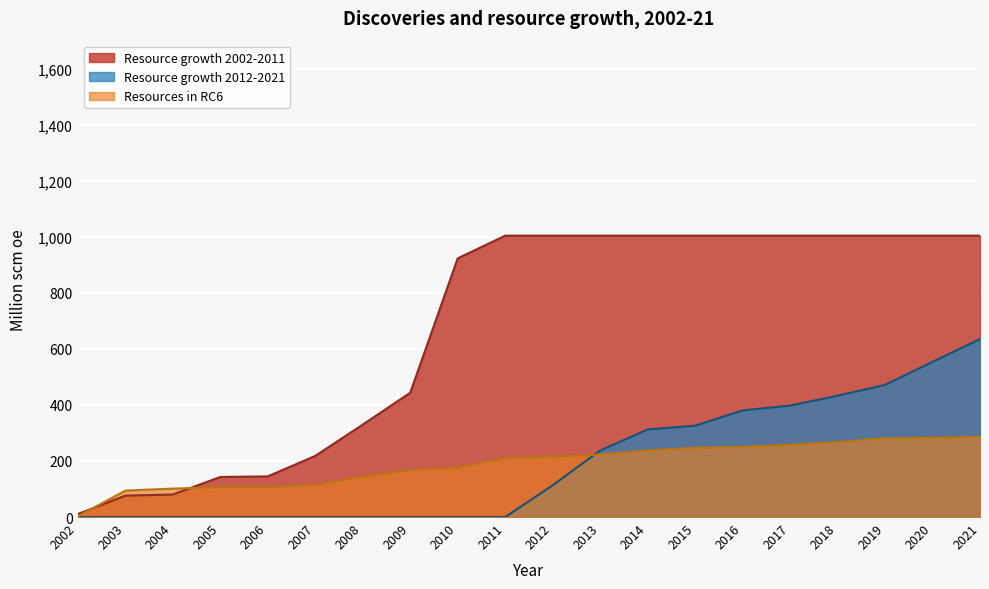

The value of Resource growth 2002-2011 at 2006 is 145.1. True or false?

True